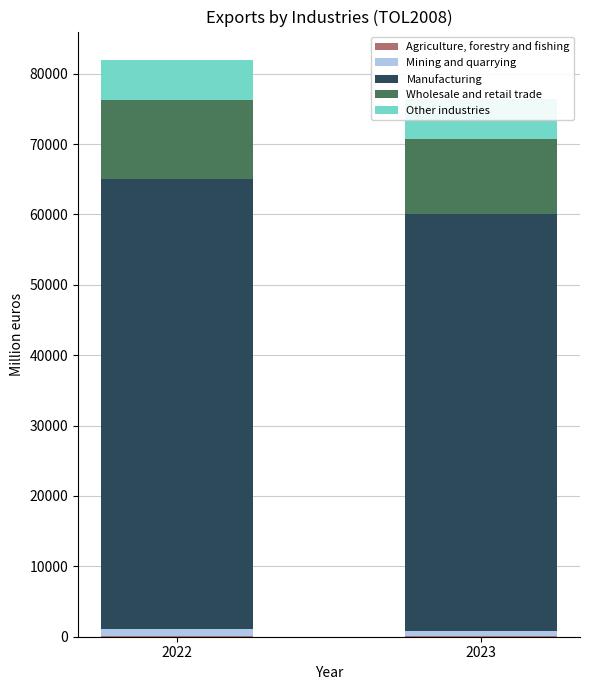

The value of Mining and quarrying at 2023 is 1194.5. True or false?

False